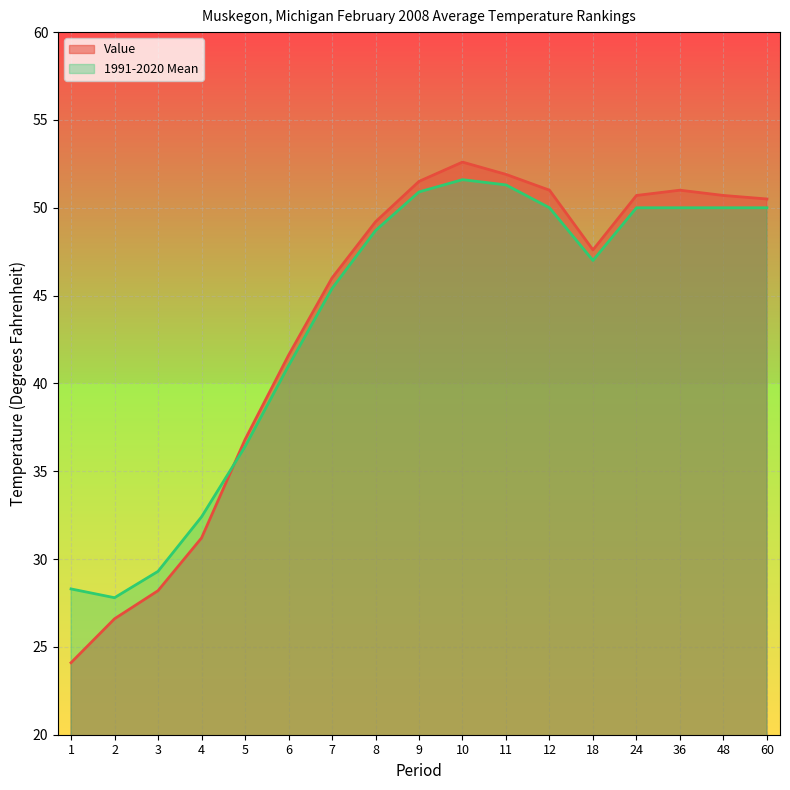

What is the sum of the Value values at 11 and 6?

93.5